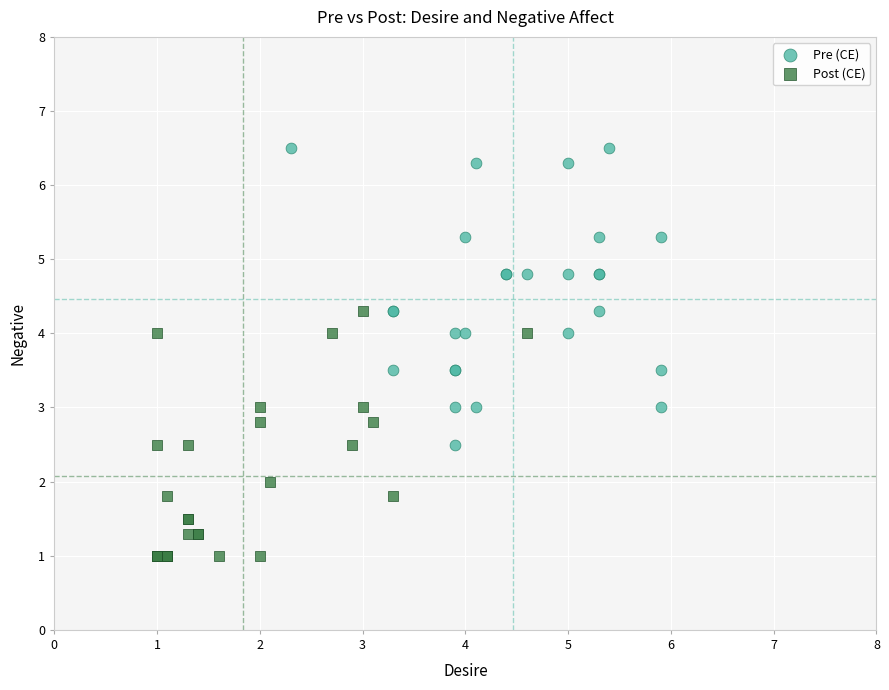

Which series has the largest Y range (max minus min)?

Pre (CE)